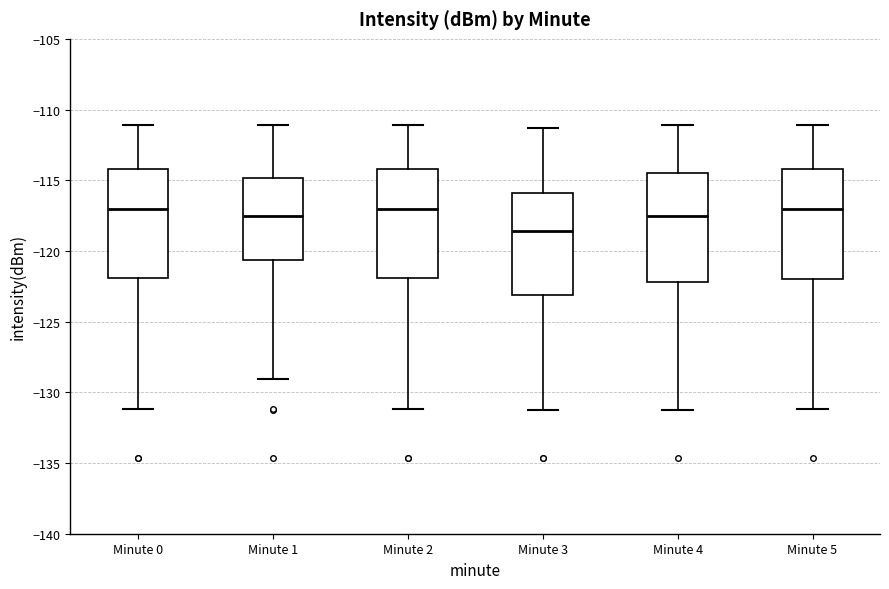

Reading left to right, read every box against the y-axis: the position of its median line, the range the box covers, and the ends of its whiskers. The values are not printed on the chart, so give them approximately, as read against the axis.

Minute 0: median -117.0, box -122.0 to -114.0, whiskers -131.0 to -111.0
Minute 1: median -117.5, box -120.5 to -115.0, whiskers -129.0 to -111.0
Minute 2: median -117.0, box -122.0 to -114.0, whiskers -131.0 to -111.0
Minute 3: median -118.5, box -123.0 to -116.0, whiskers -131.5 to -111.5
Minute 4: median -117.5, box -122.0 to -114.5, whiskers -131.5 to -111.0
Minute 5: median -117.0, box -122.0 to -114.0, whiskers -131.0 to -111.0